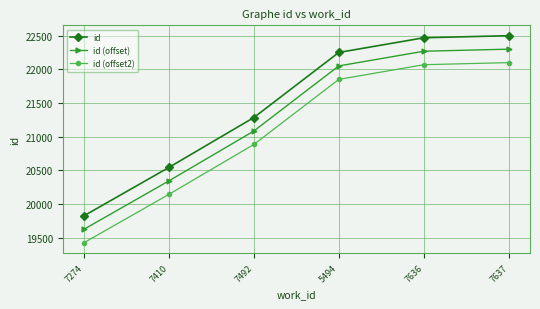

At which category is the sum across all series the highest?

7637